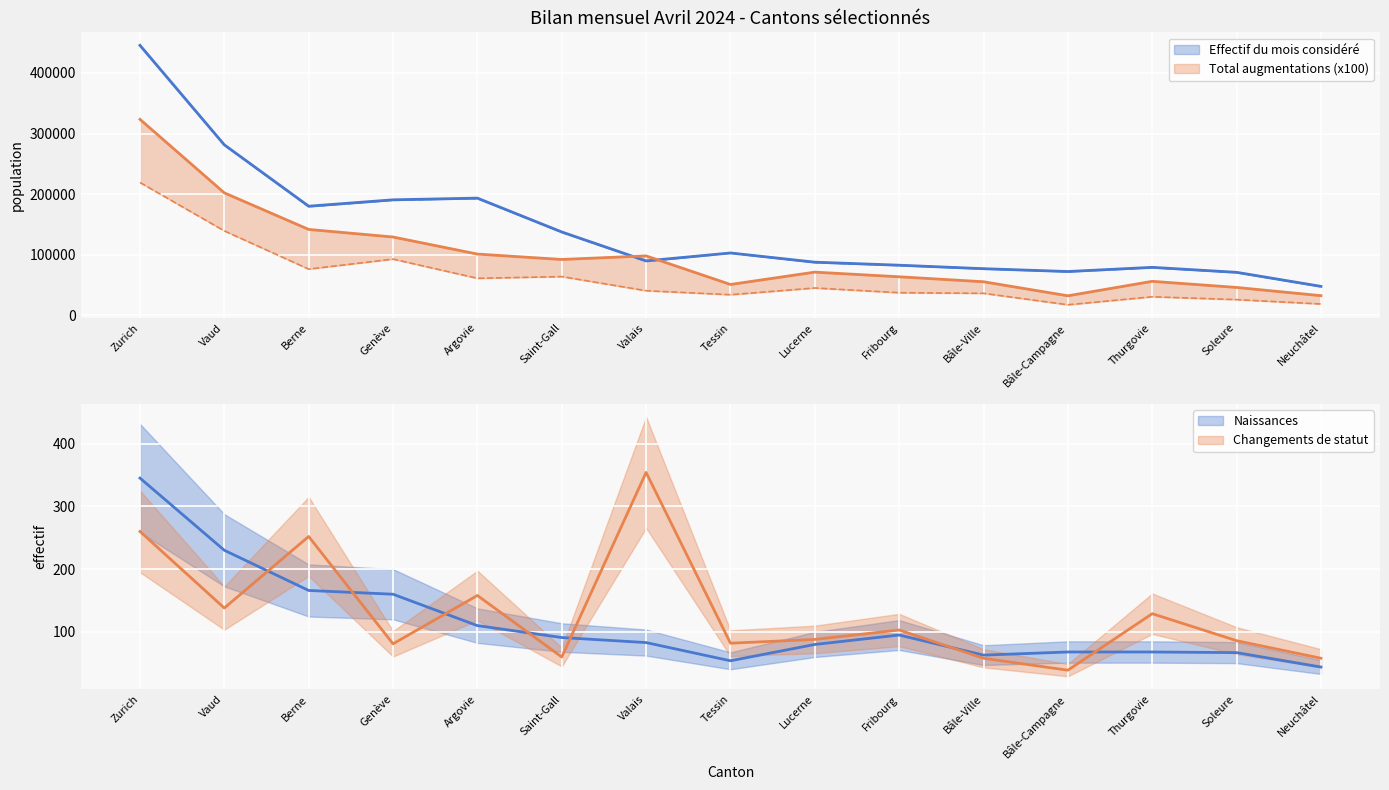

What is the smallest value displayed?

39